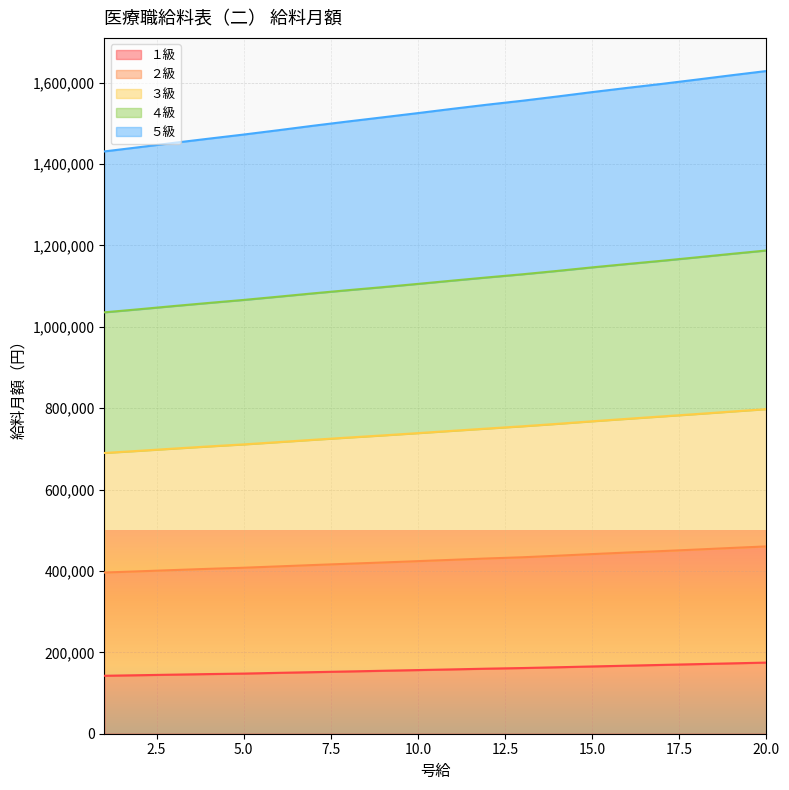

What is the minimum value for １級?

142400